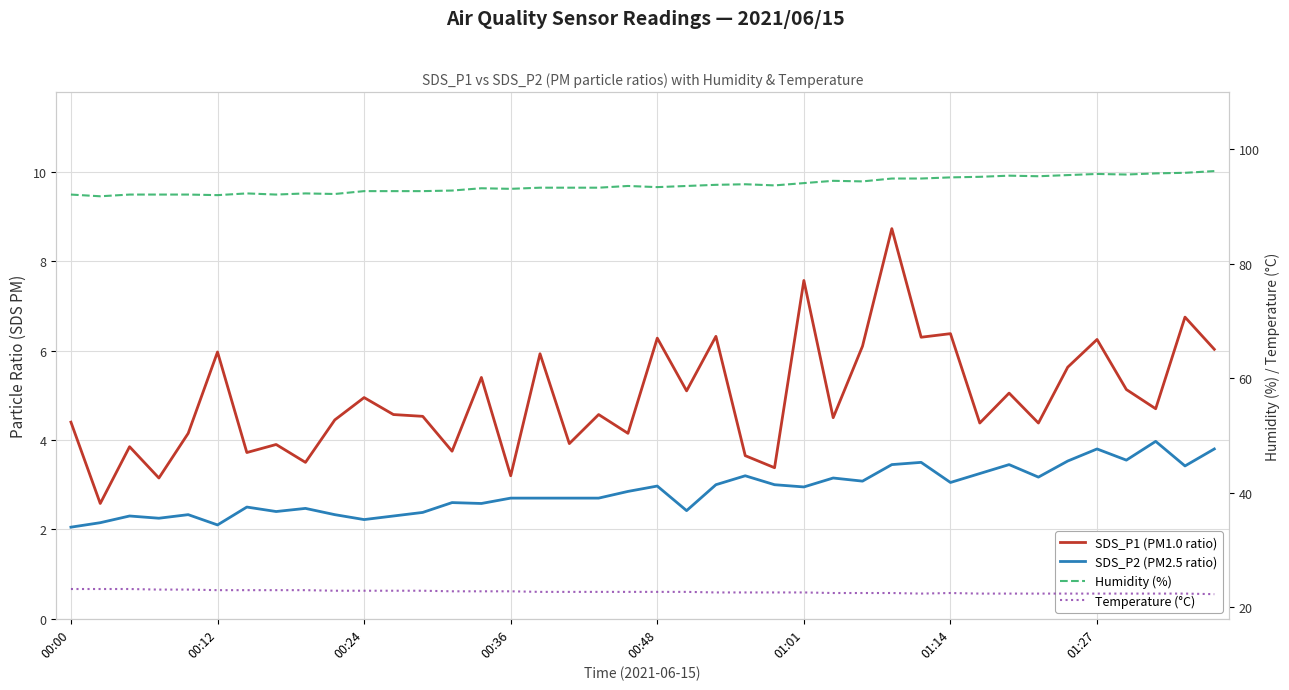

Is the value of Humidity (%) at 01:01 greater than the value of Temperature (°C) at 27?

Yes